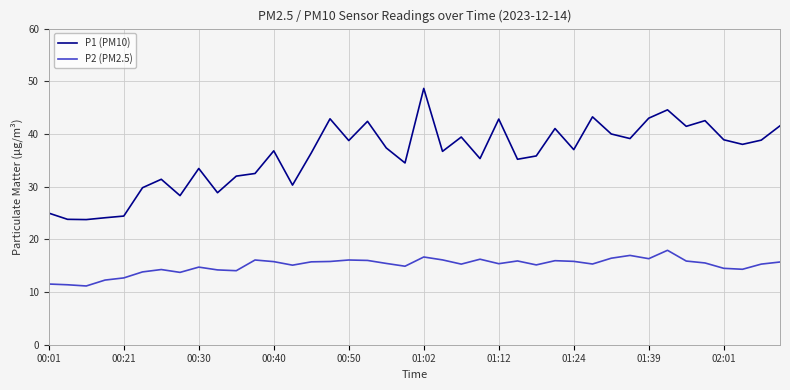

List the series in order of their overall mean, lowest first.

P2 (PM2.5), P1 (PM10)